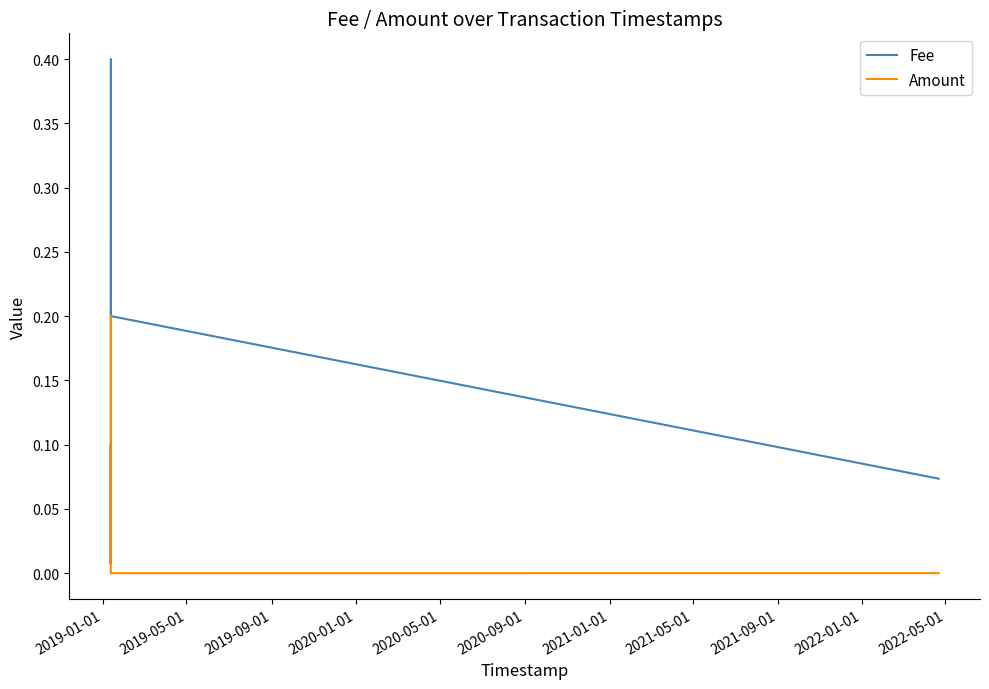

How many series are shown in this chart?

2